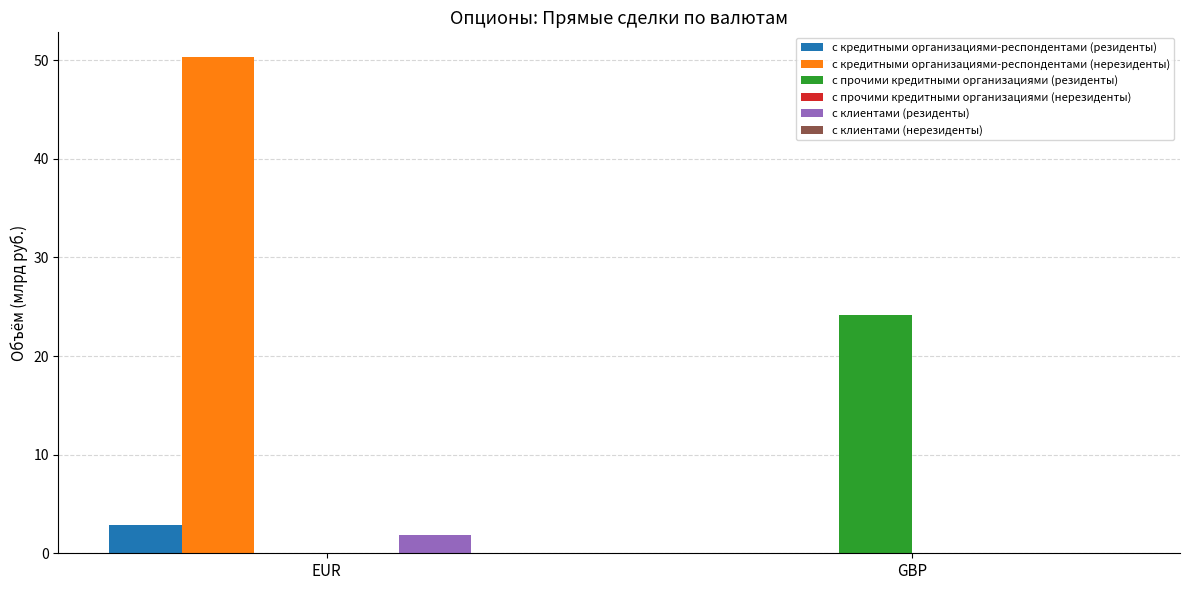

Are the bars horizontal?

No